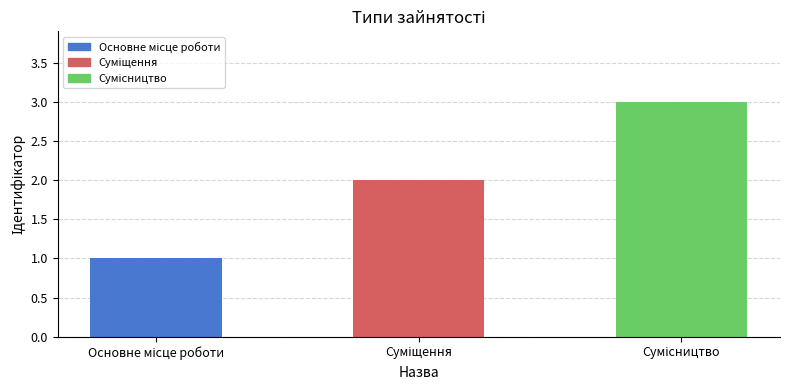

What is the greatest value displayed?

3